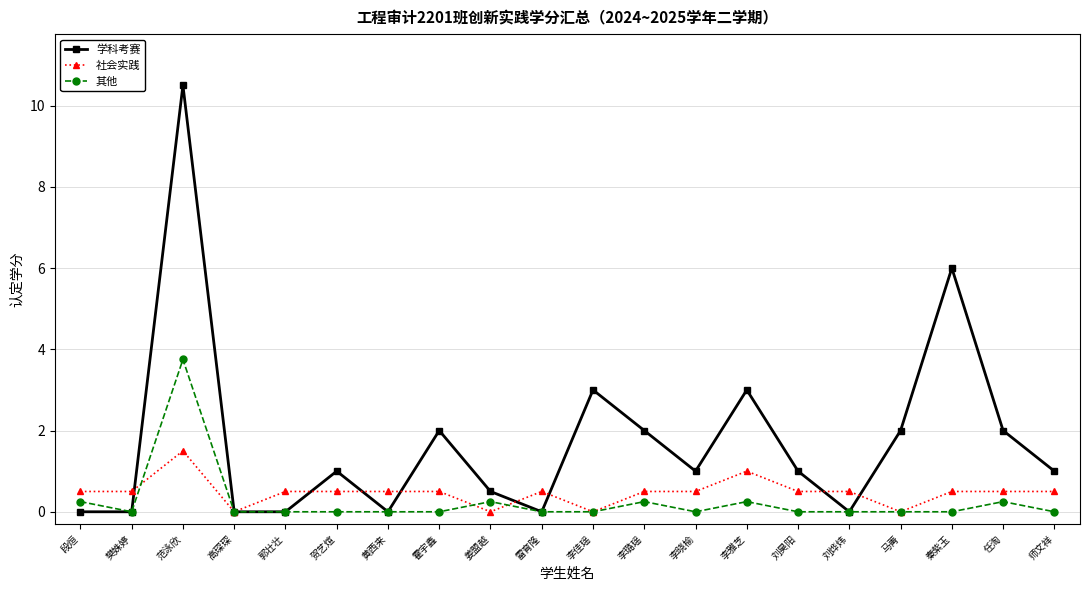

Is it true that 其他 equals 2.2 at 贺艺煊?

False